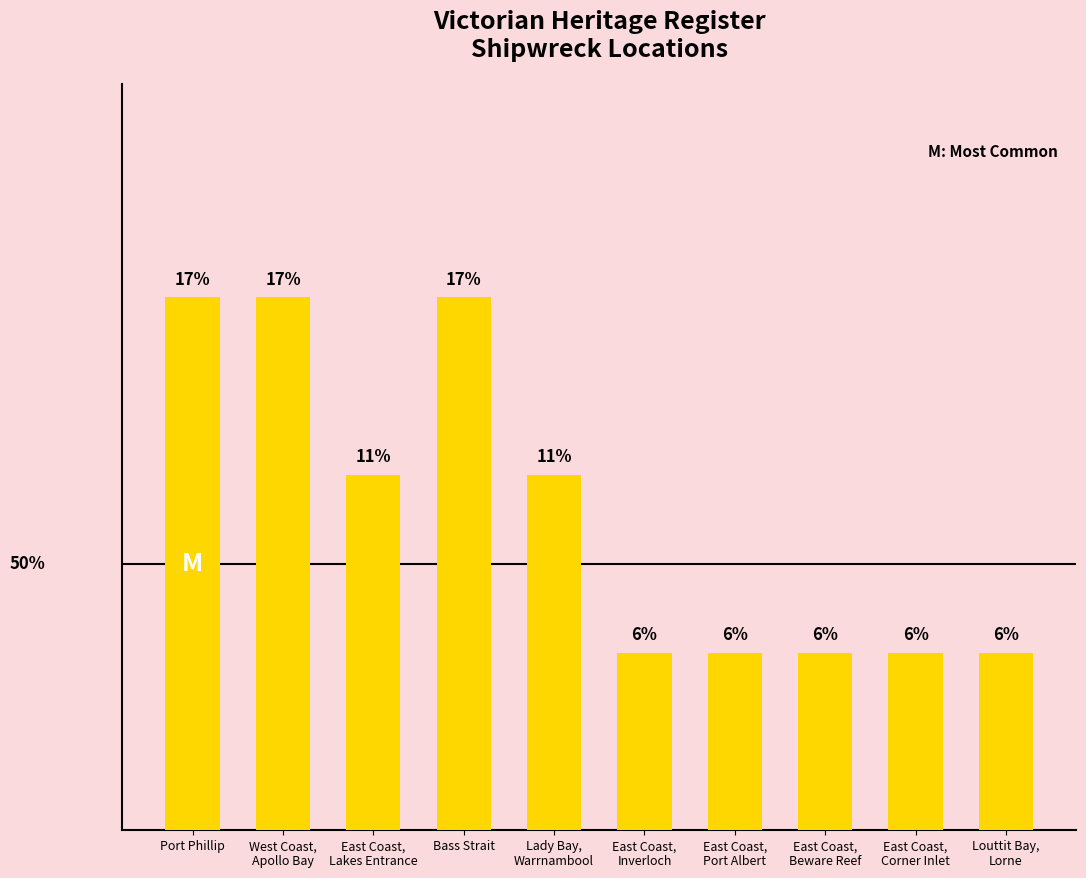

Are the bars horizontal?

No